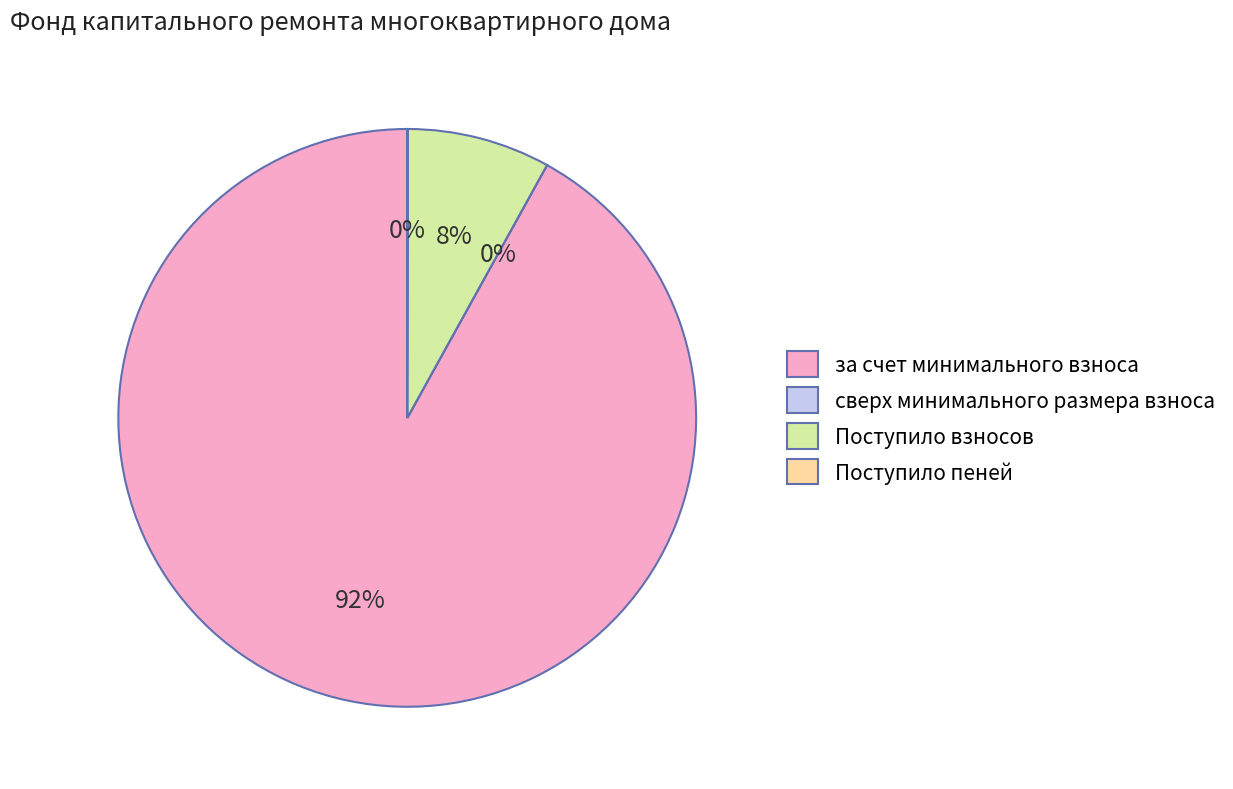

Is there a majority slice in this chart?

Yes